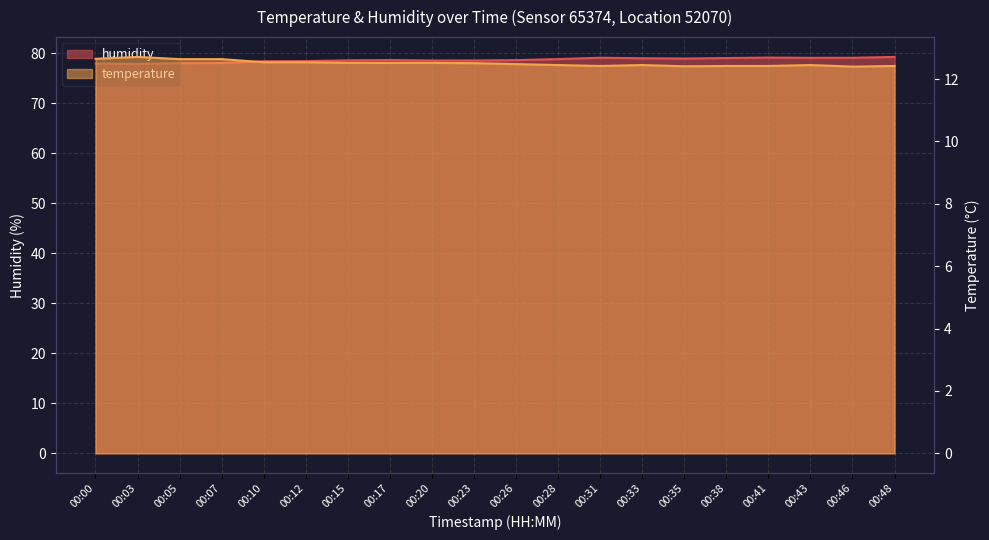

What is the lowest value of the temperature series?

12.4